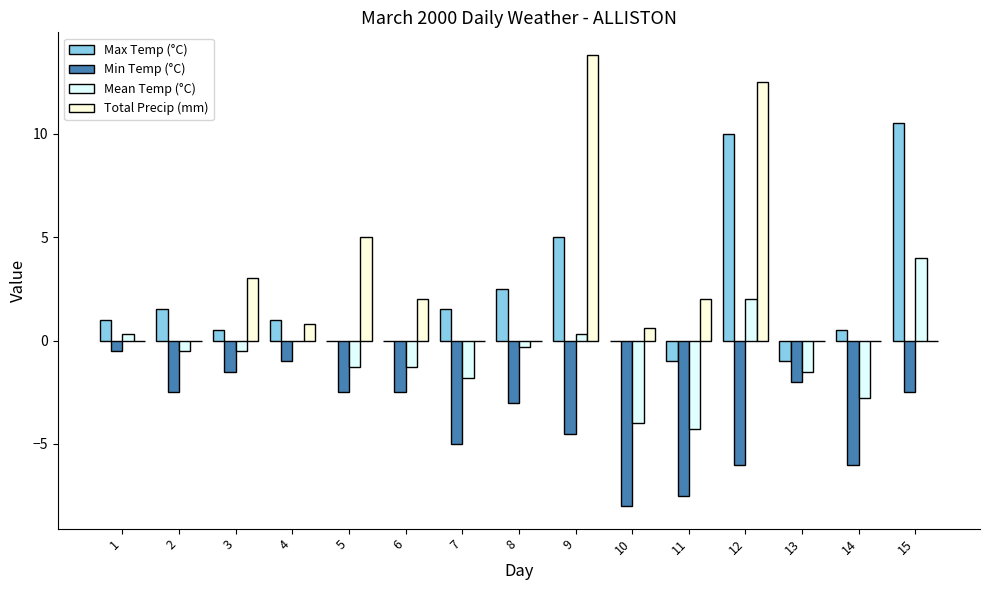

What is the maximum value for Min Temp (°C)?

-0.5